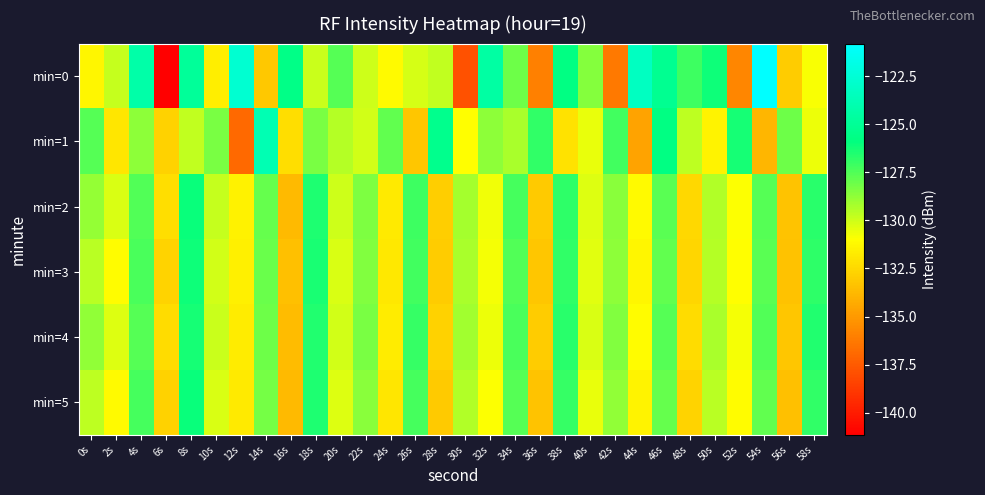

Count the number of data series in this chart.

6